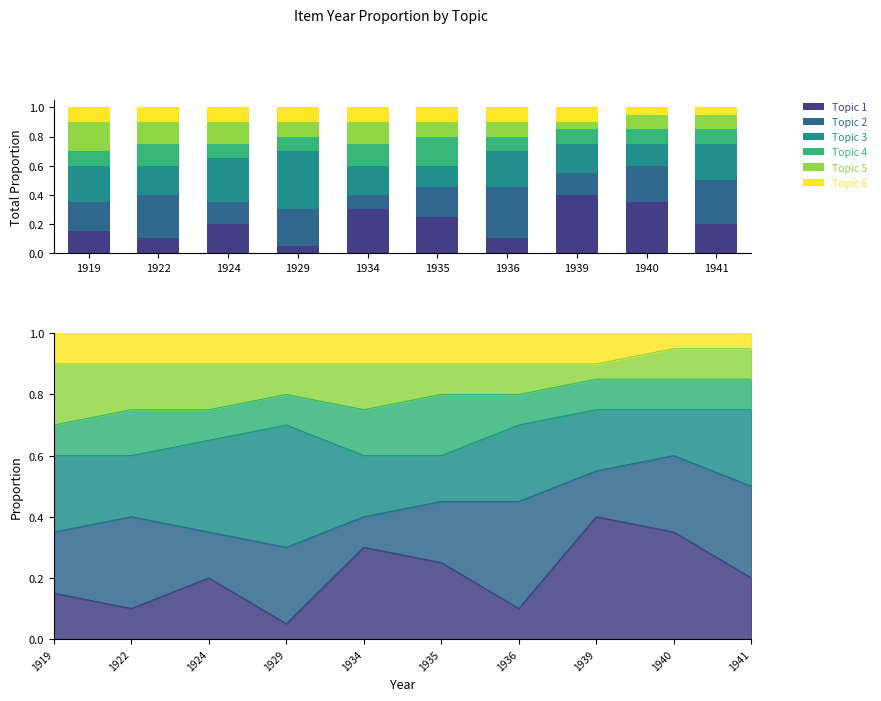

What is the sum of all Topic 1 values?

2.1